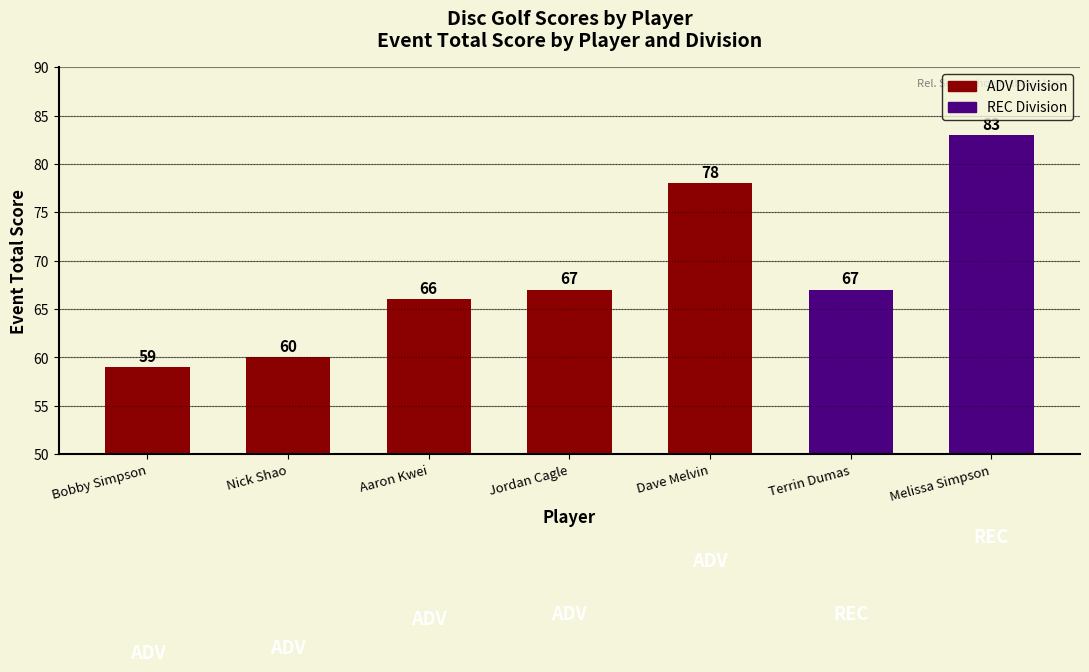

How many data points are less than 67?

3